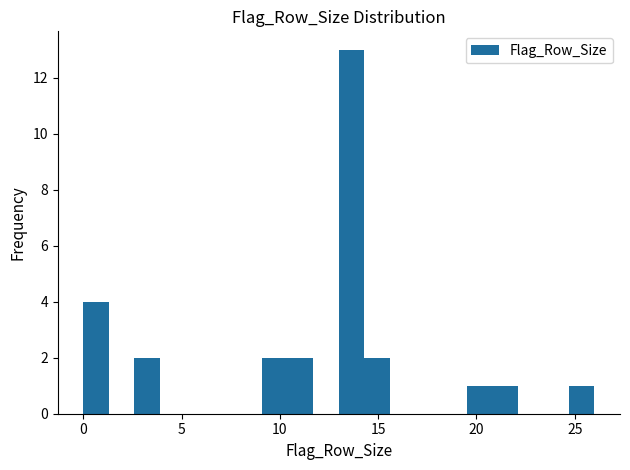

Around what value on the x-axis is the tallest bar? Give the approximate position of its centre, as read against the axis.

13.5